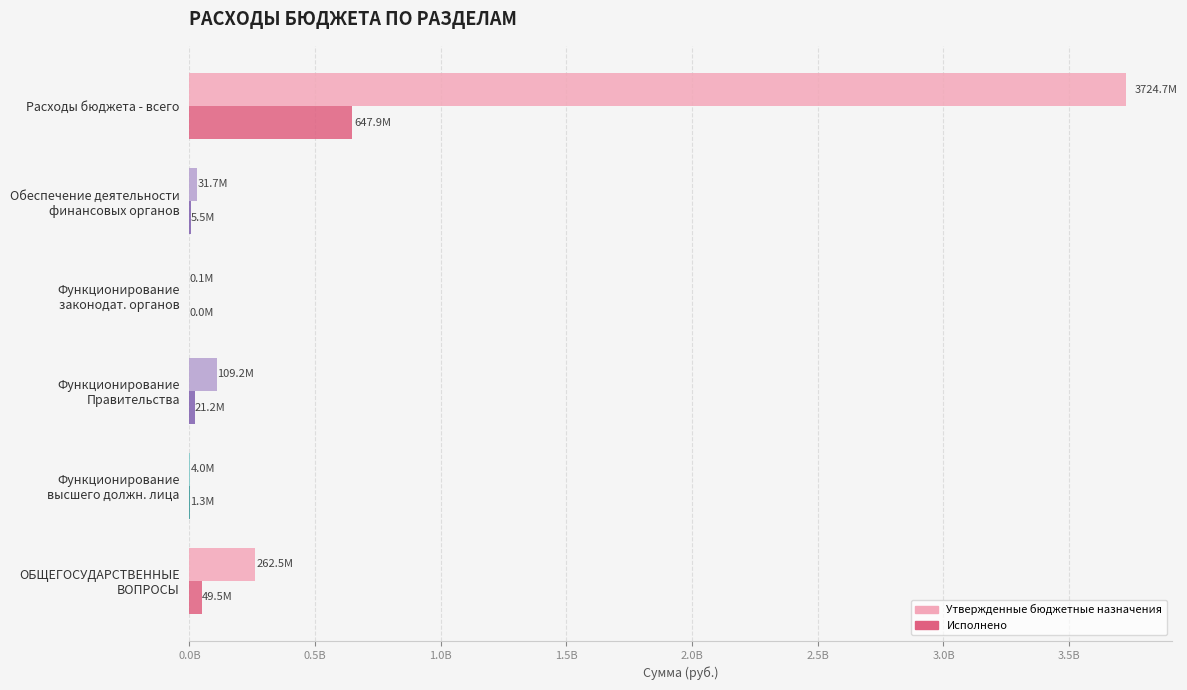

What are all the series names shown in the legend?

Утвержденные бюджетные назначения, Исполнено